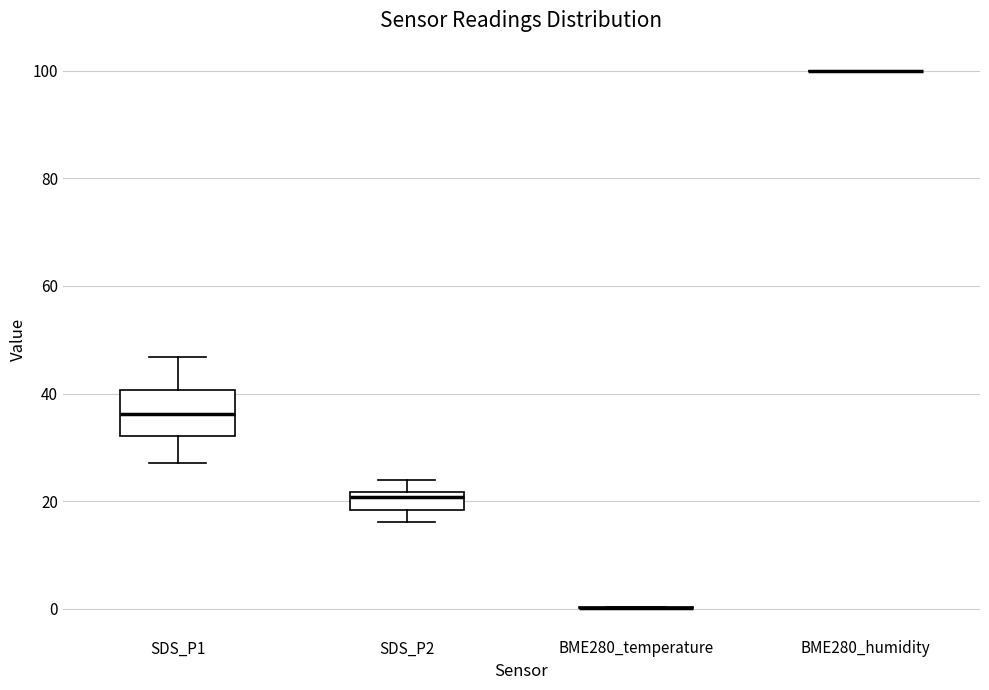

Comparing the boxes themselves (not the whiskers), which one is the tallest?

SDS_P1